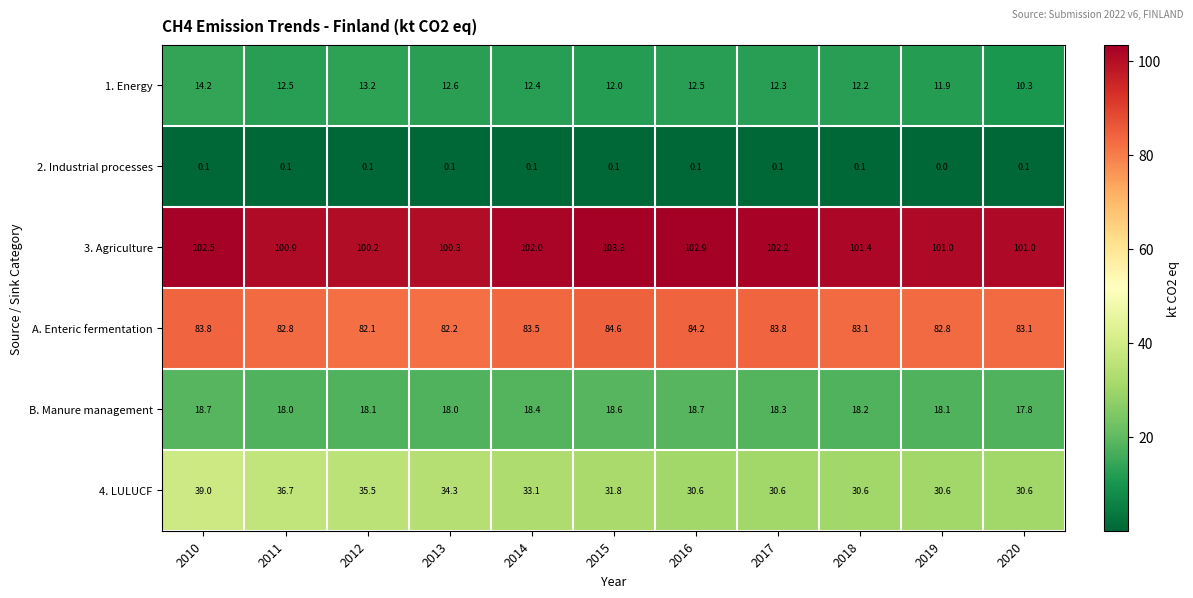

How many data points in 2. Industrial processes are above 0?

10